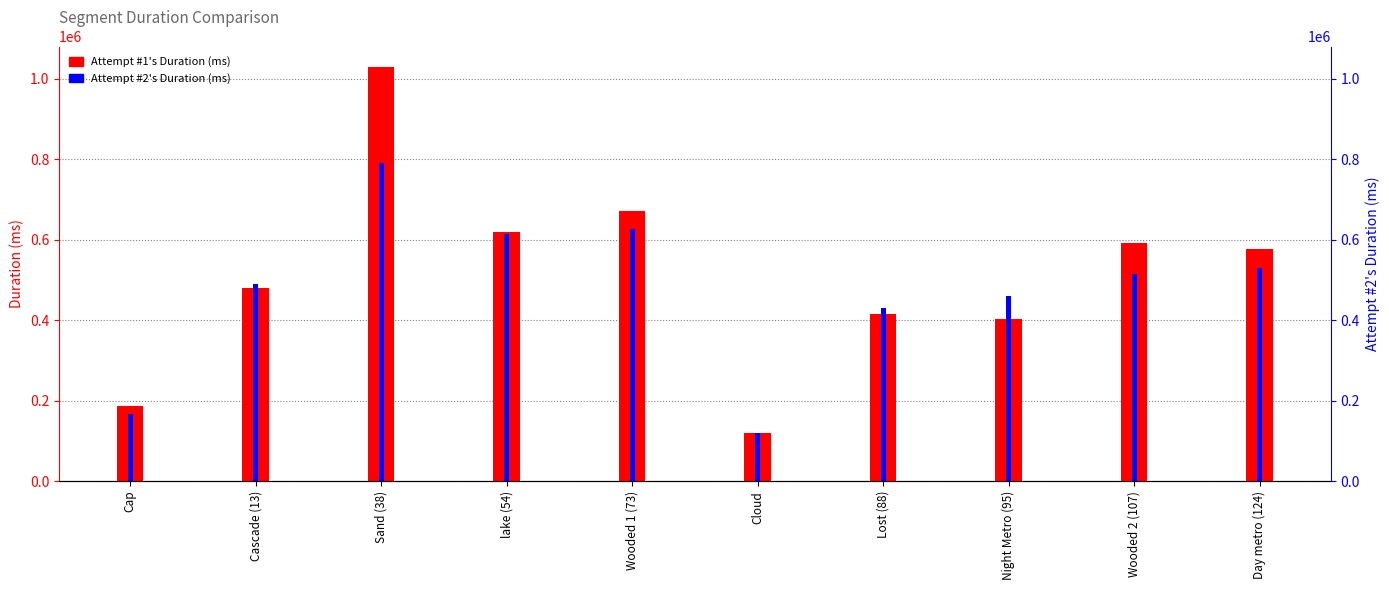

What position from the left is lake (54)?

4